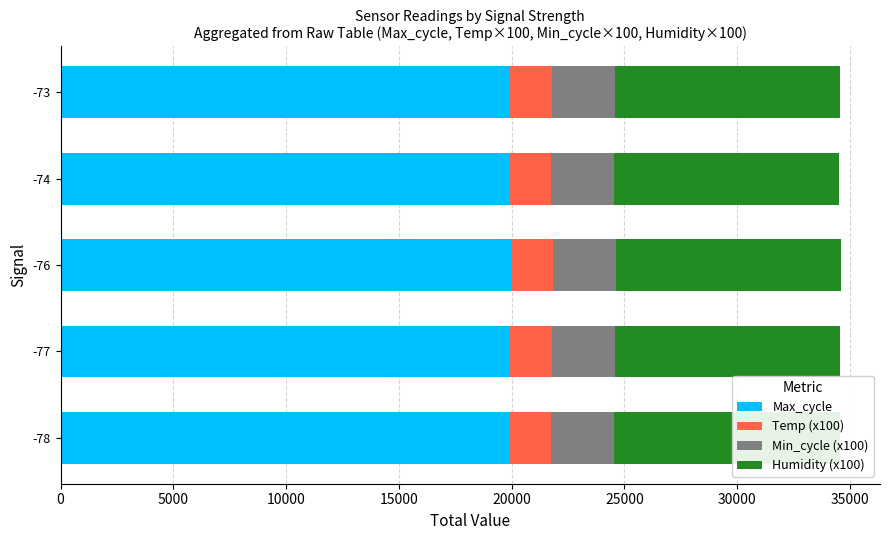

What value does the Max_cycle series have at -78?

19913.0